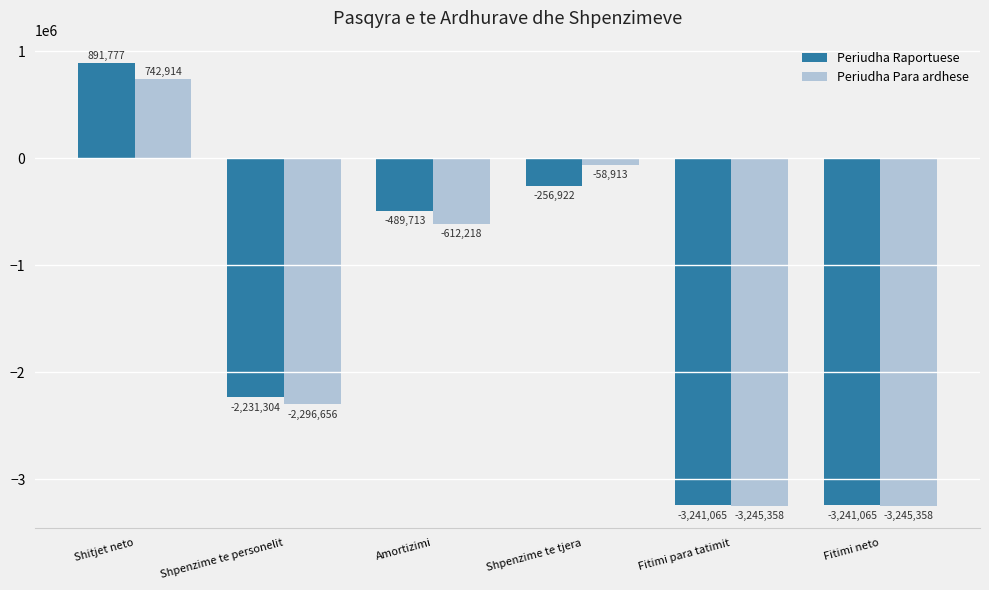

How many values in Periudha Raportuese are below zero?

5